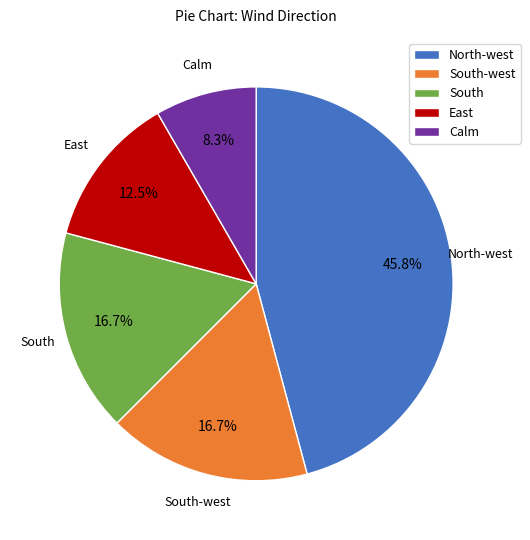

What percentage is NOT represented by Calm?

91.7%